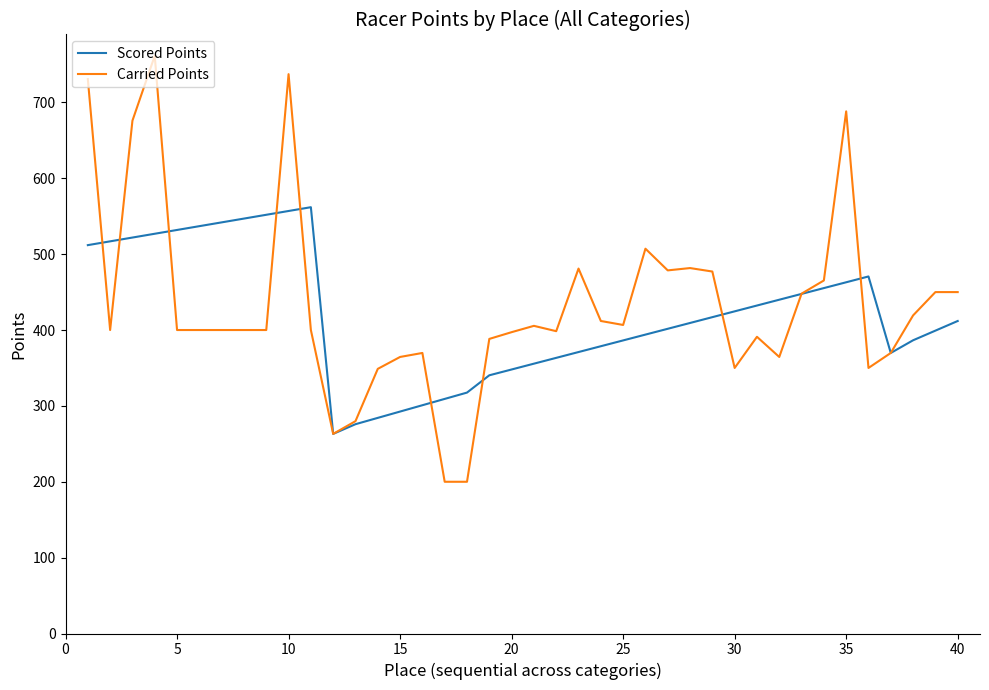

Is this an area chart (filled region under the line)?

No